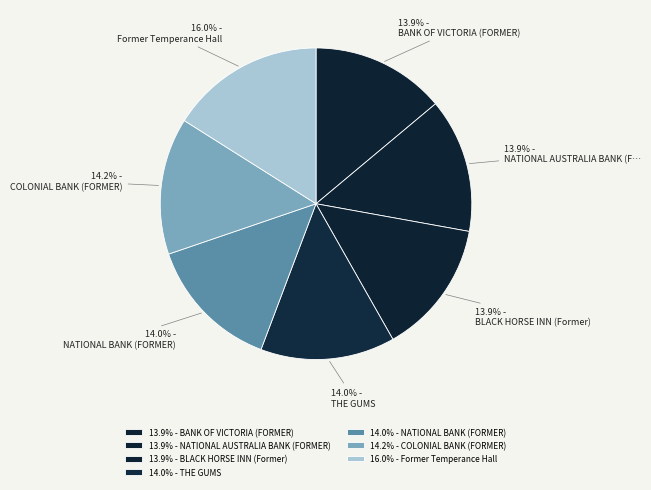

To the nearest percent, what is the difference between the largest and smallest slice percentages?

2%